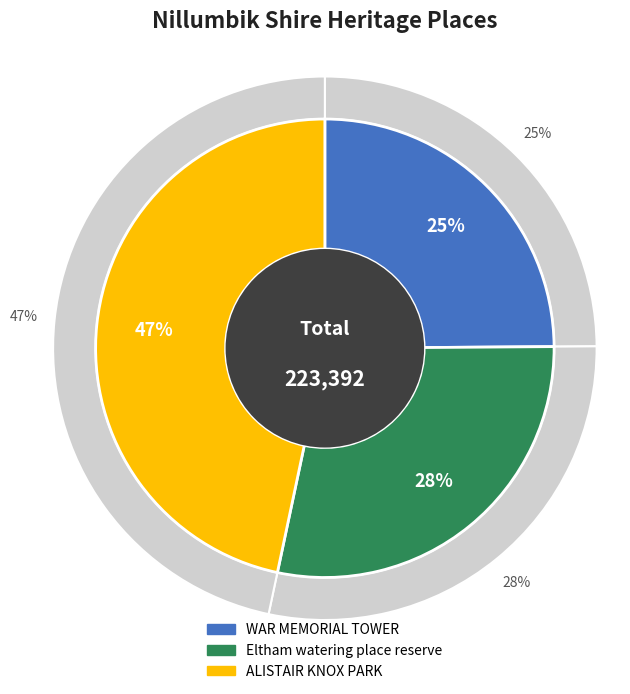

Does Eltham watering place reserve account for over 50% of the chart?

No